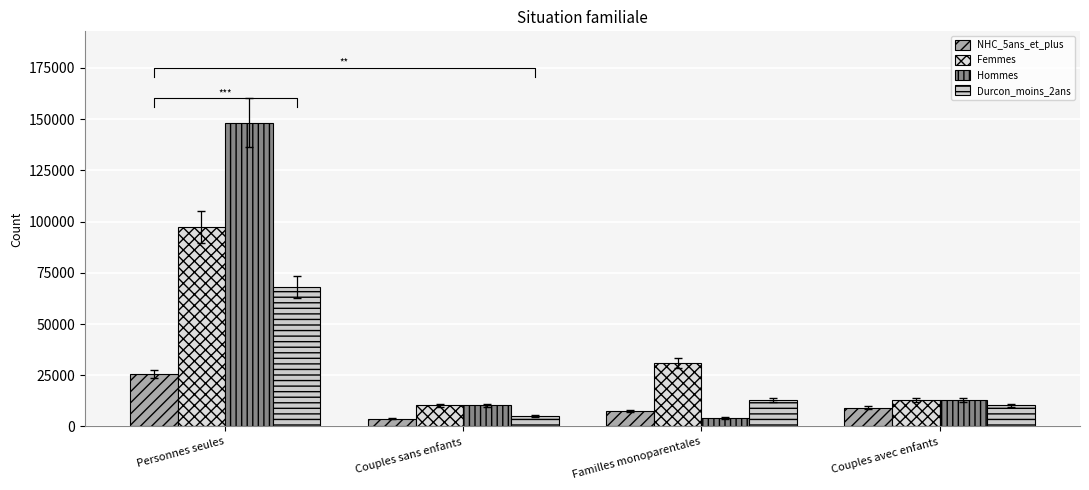

What is the label of the 3rd bar from the left?

Familles monoparentales